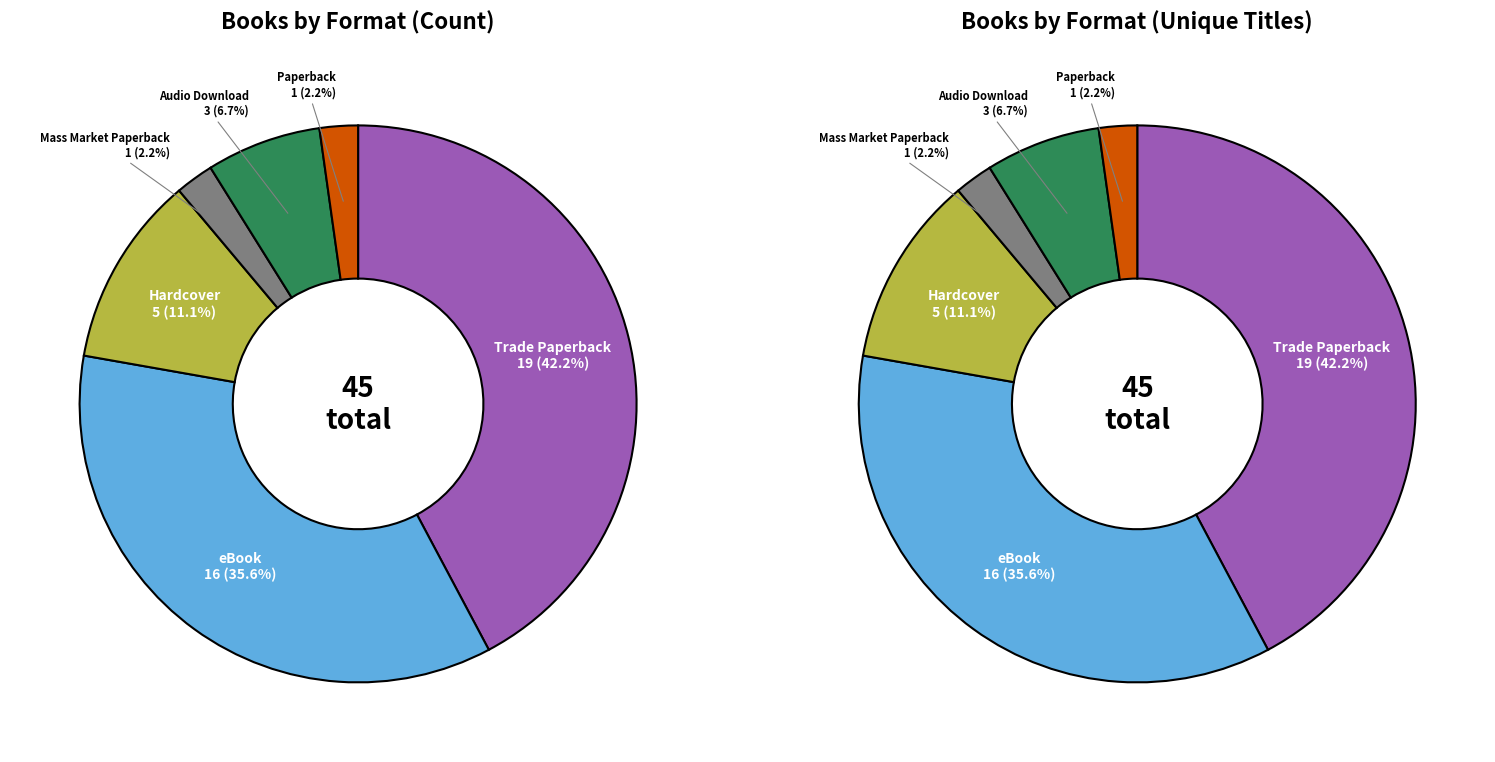

Is it true that Mass Market Paperback is 8% of the pie?

False